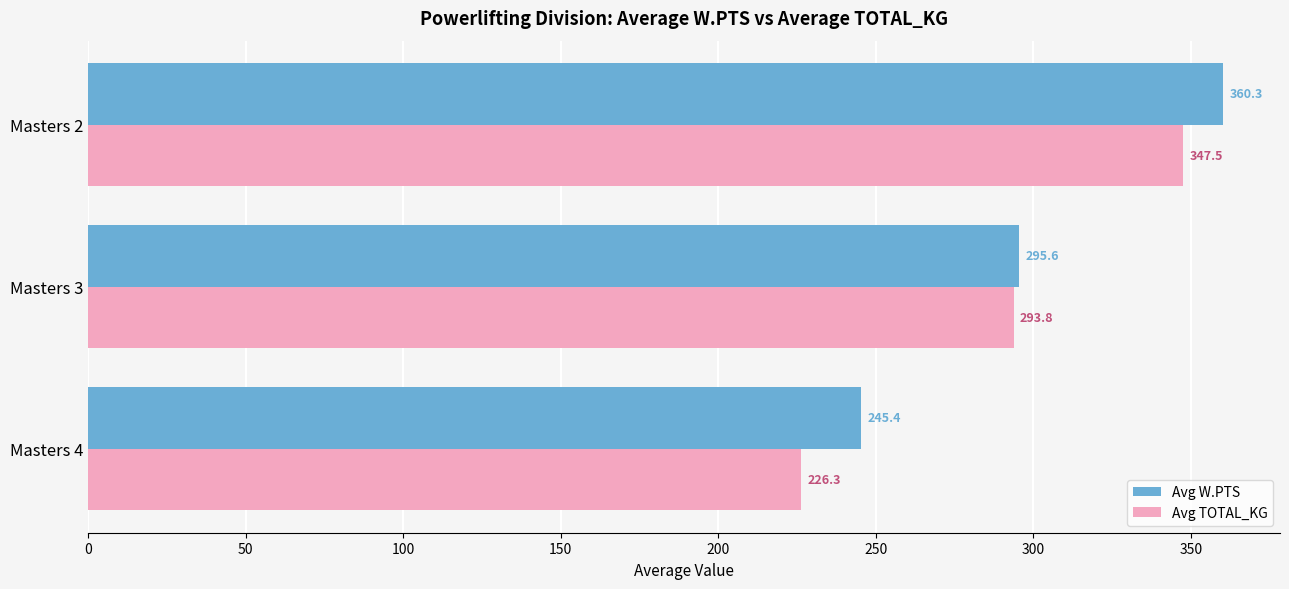

At how many categories does at least one series exceed 319?

1